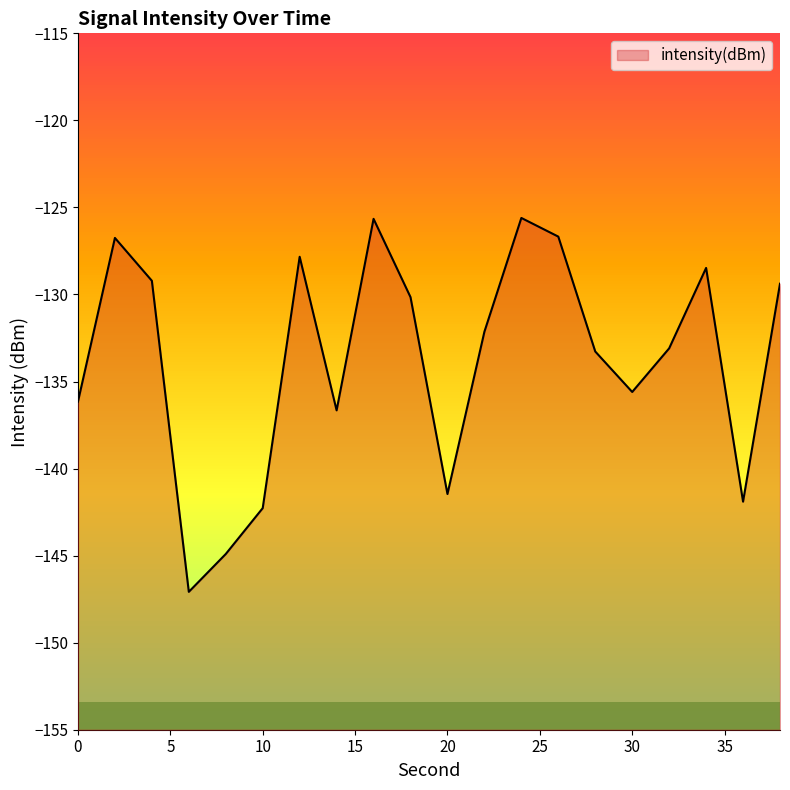

What is the change in value from 20 to 28?

+8.2